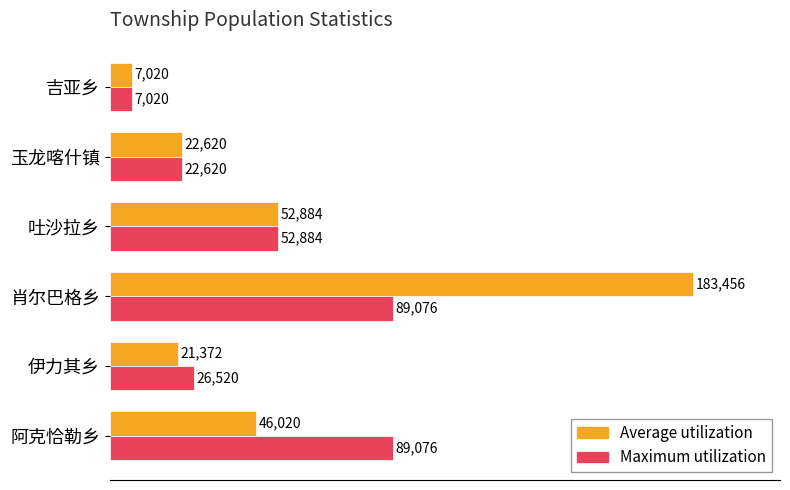

List the series in order of their peak value, lowest first.

Maximum utilization, Average utilization